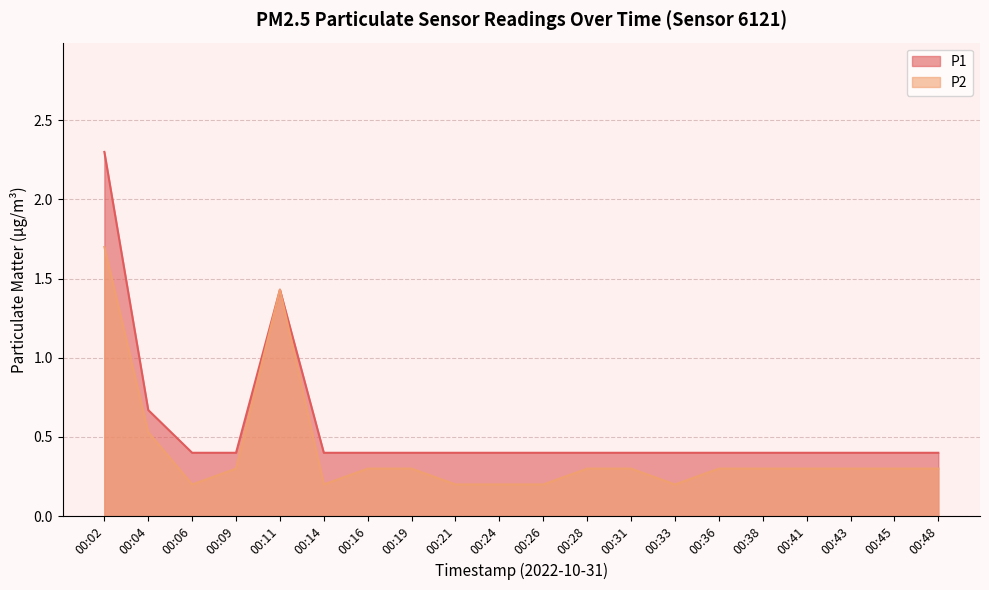

At 00:38, list the series in order from smallest to largest.

P2, P1